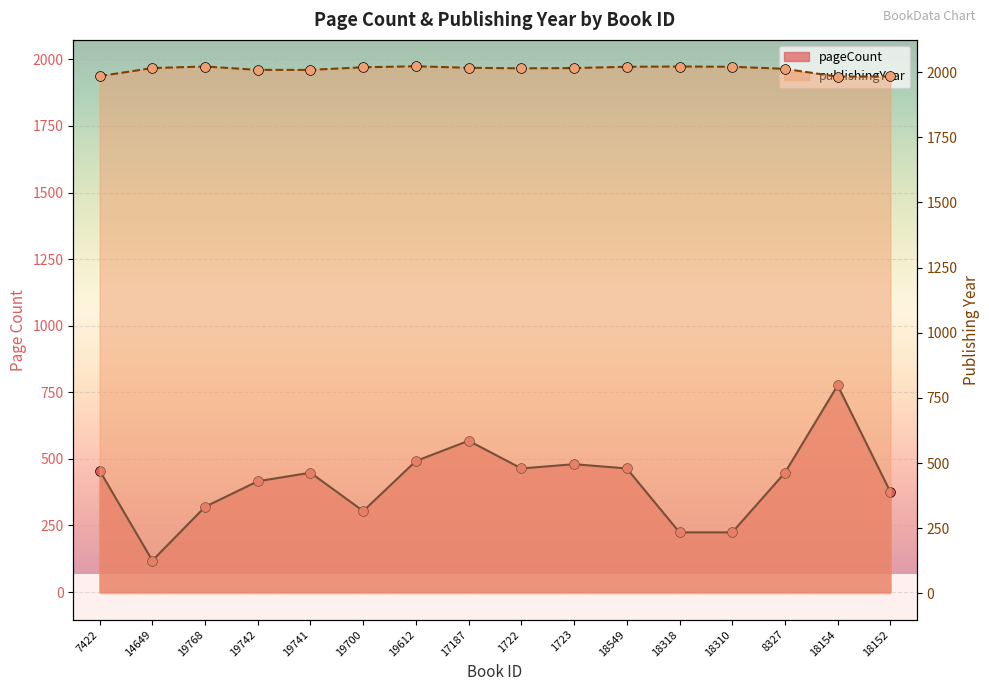

What are all the series names shown in the legend?

pageCount, publishingYear